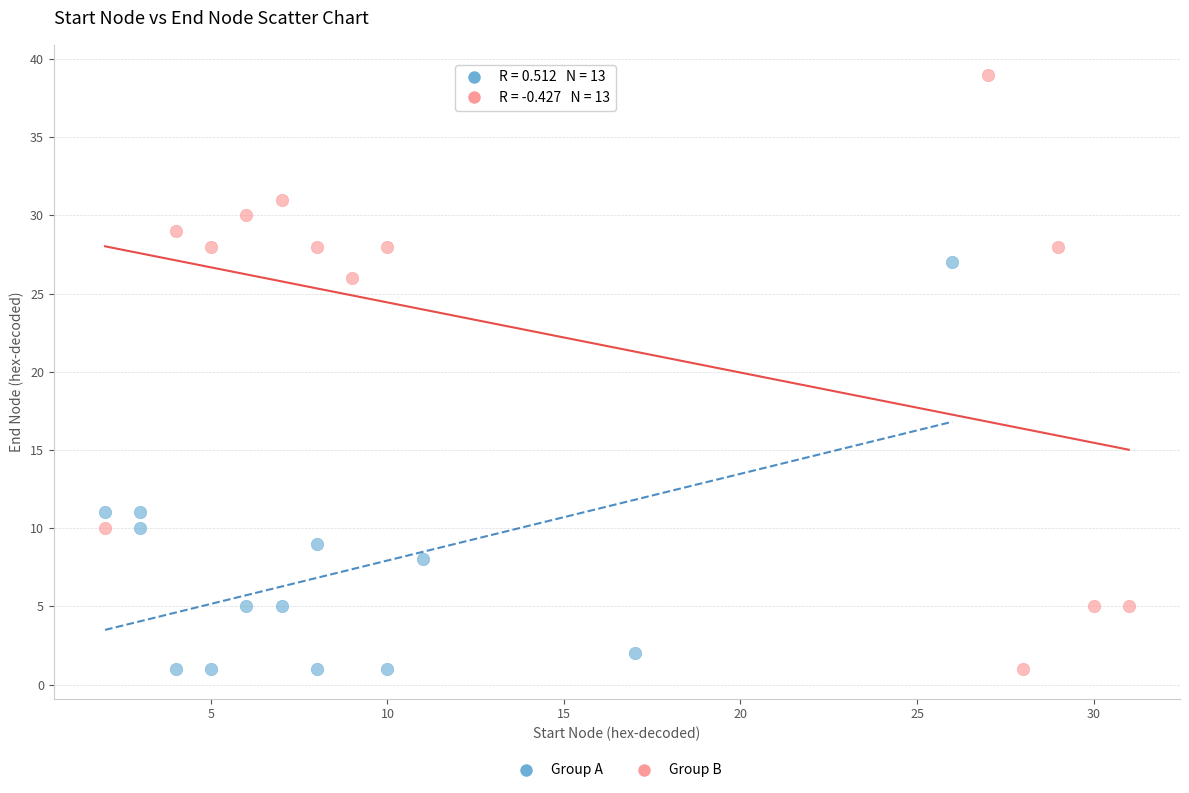

Which series contains the highest Y value?

Group B